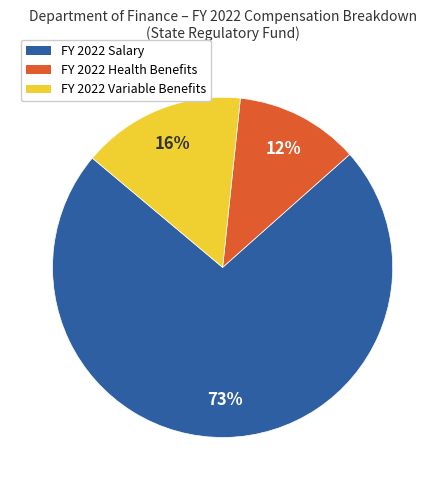

Combined, do FY 2022 Variable Benefits and FY 2022 Health Benefits account for over 50%?

No